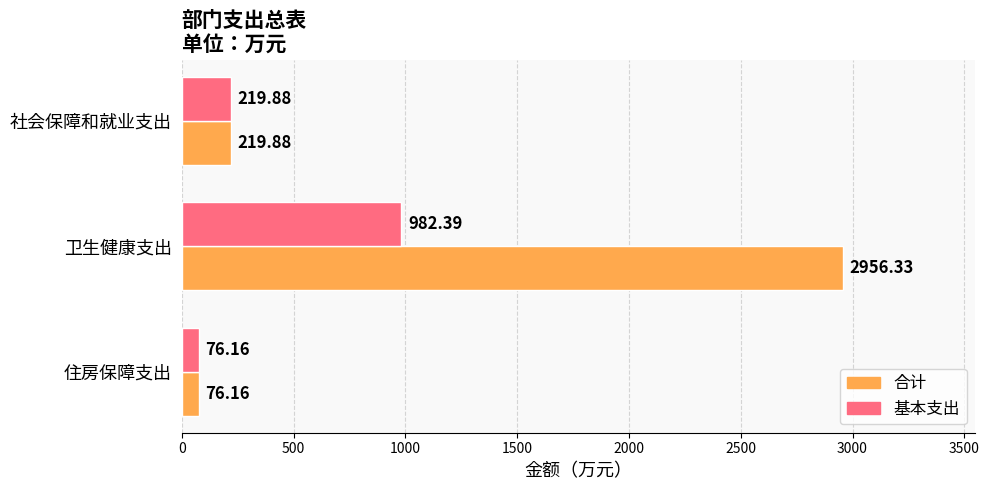

Which series has the largest total across all categories?

合计